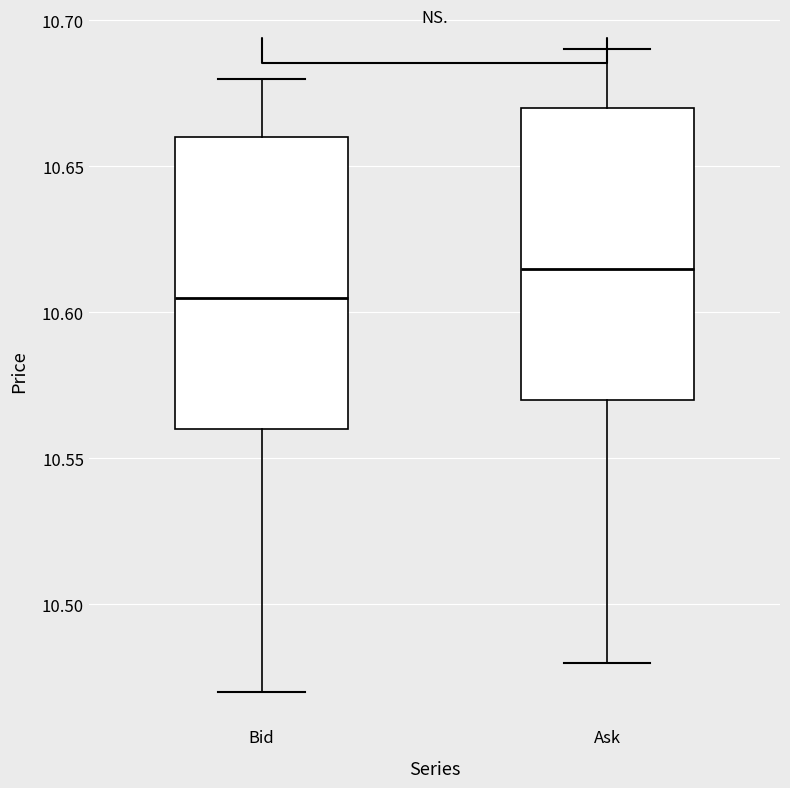

Reading left to right, read every box against the y-axis: the position of its median line, the range the box covers, and the ends of its whiskers. The values are not printed on the chart, so give them approximately, as read against the axis.

Bid: median 10.605, box 10.560 to 10.660, whiskers 10.470 to 10.680
Ask: median 10.615, box 10.570 to 10.670, whiskers 10.480 to 10.690